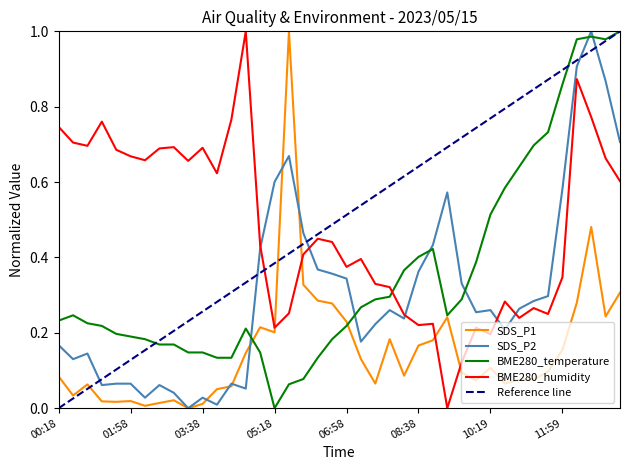

Read the BME280_temperature value at 08:18.

0.4